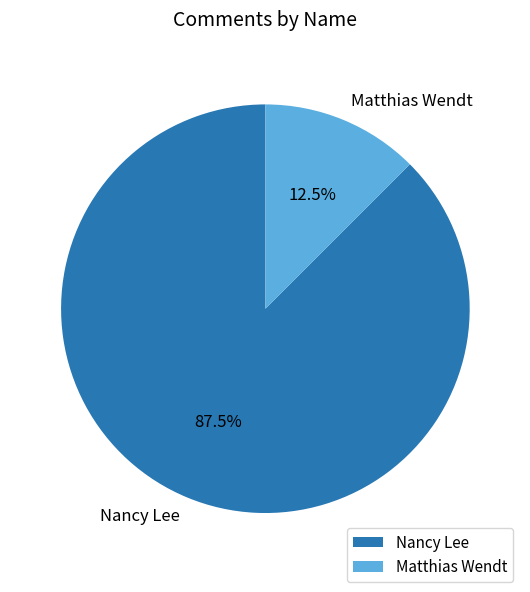

How many segments does this pie chart have?

2